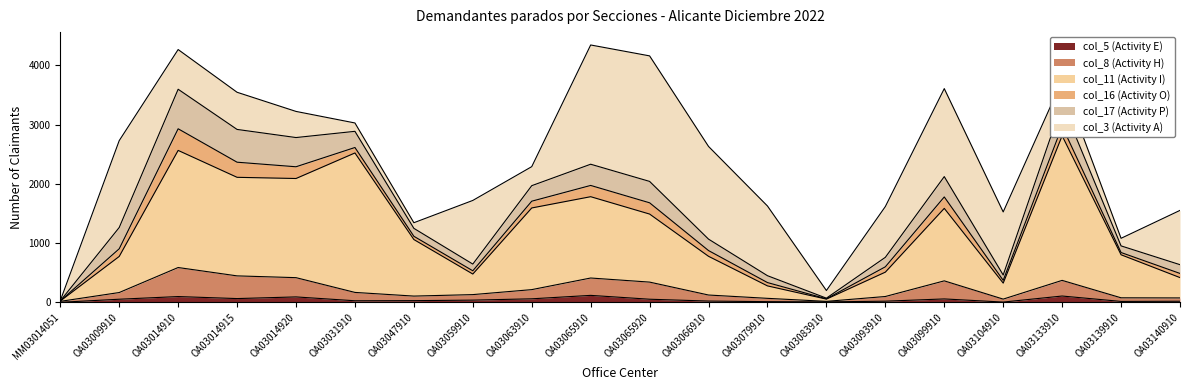

What is the difference between the col_5 values at OA03059910 and OA03009910?

15